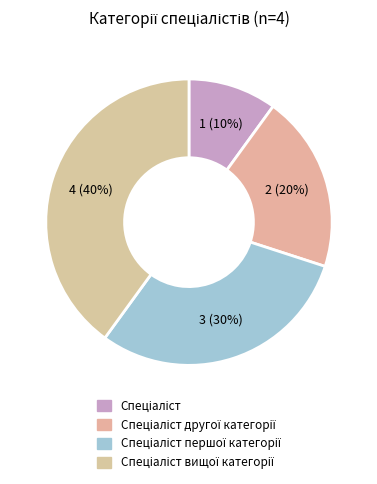

To the nearest percent, what is the difference between the largest and smallest slice percentages?

30%